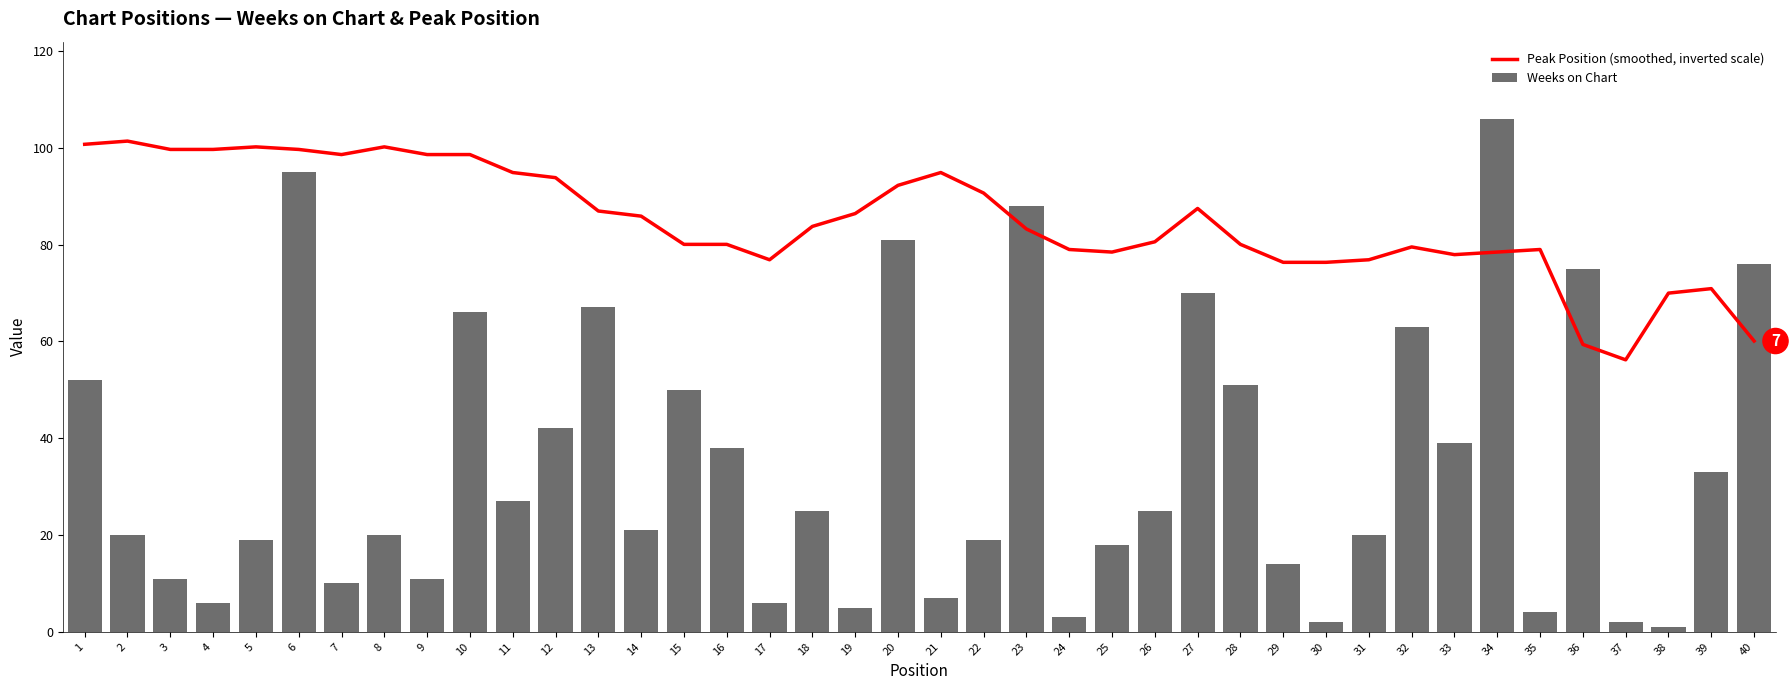

At which label does Weeks on Chart reach its peak?

34